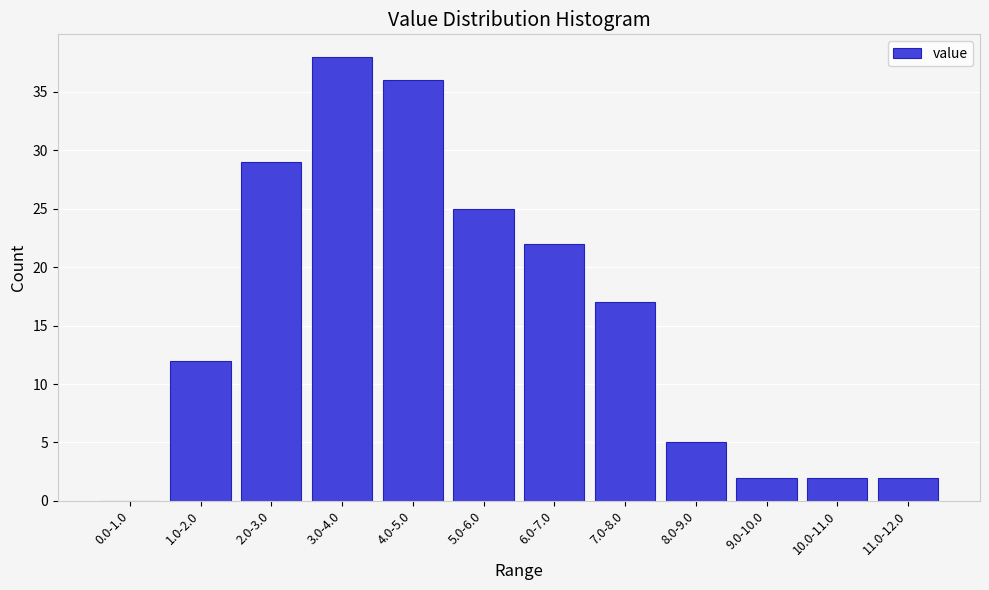

Reading left to right, list all the values displayed in this chart.

0.0-1.0=0	1.0-2.0=12	2.0-3.0=29	3.0-4.0=38	4.0-5.0=36	5.0-6.0=25	6.0-7.0=22	7.0-8.0=17	8.0-9.0=5	9.0-10.0=2	10.0-11.0=2	11.0-12.0=2